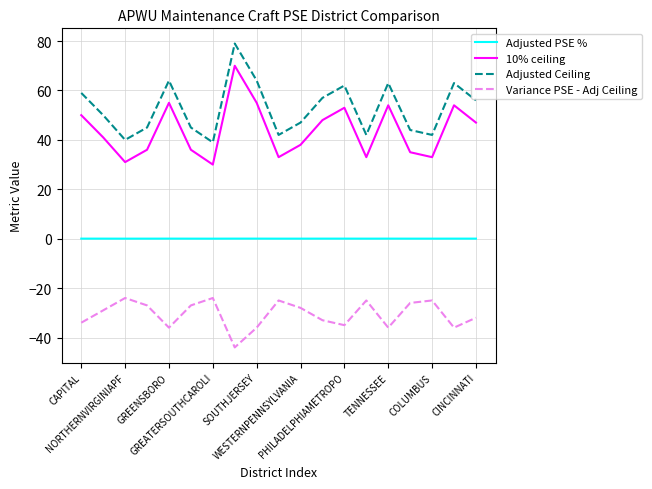

Rank the series by their maximum value, from highest to lowest.

Adjusted Ceiling, 10% ceiling, Adjusted PSE %, Variance PSE - Adj Ceiling